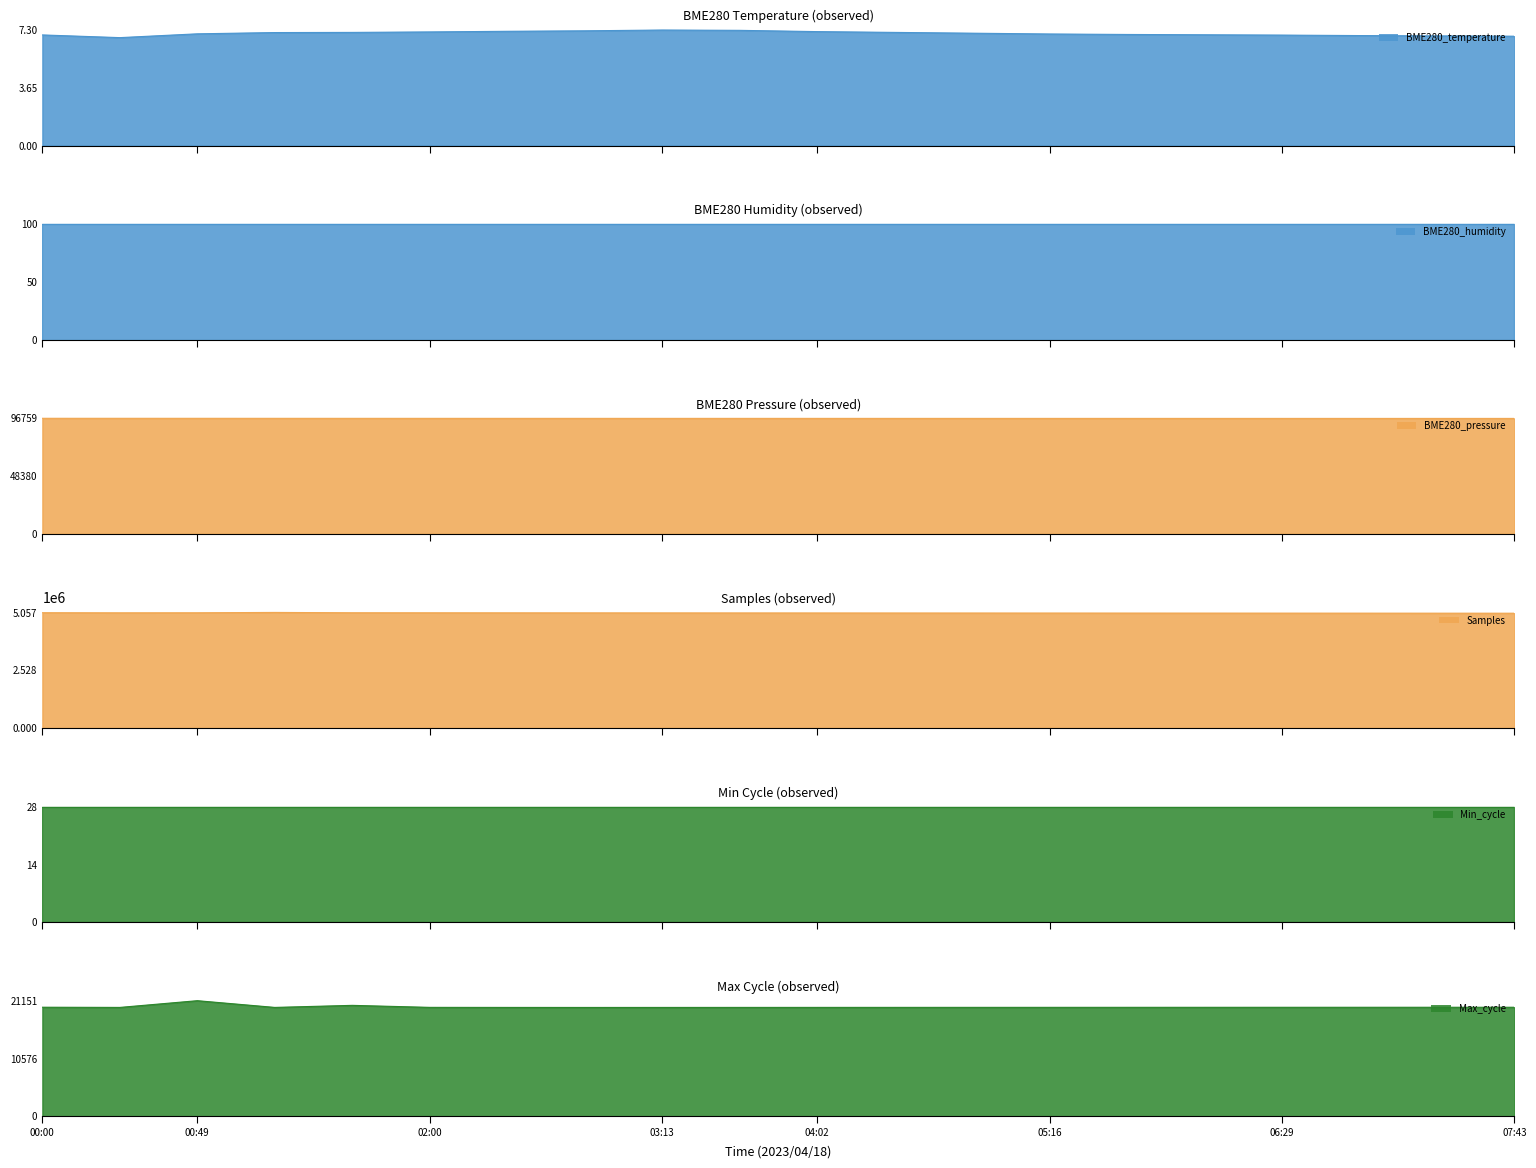

Is it true that Samples equals 5031600.0 at 04:27?

True